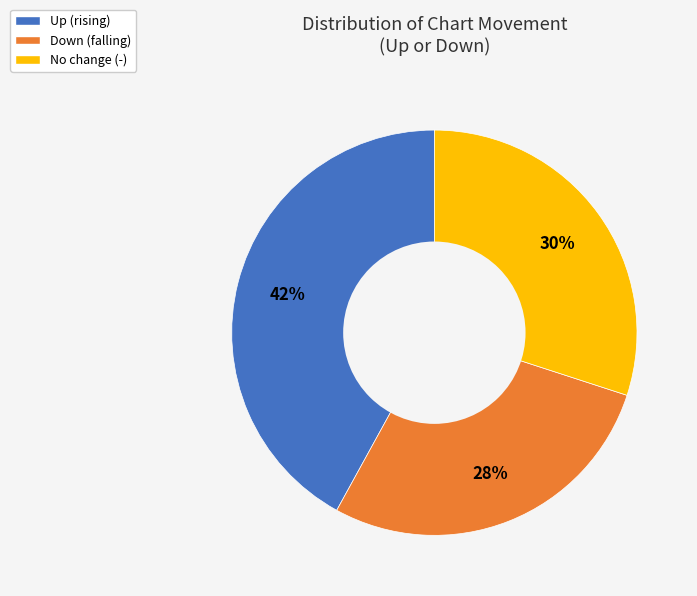

Approximately how many times larger is the value at Up (rising) compared to Down (falling)?

1.5